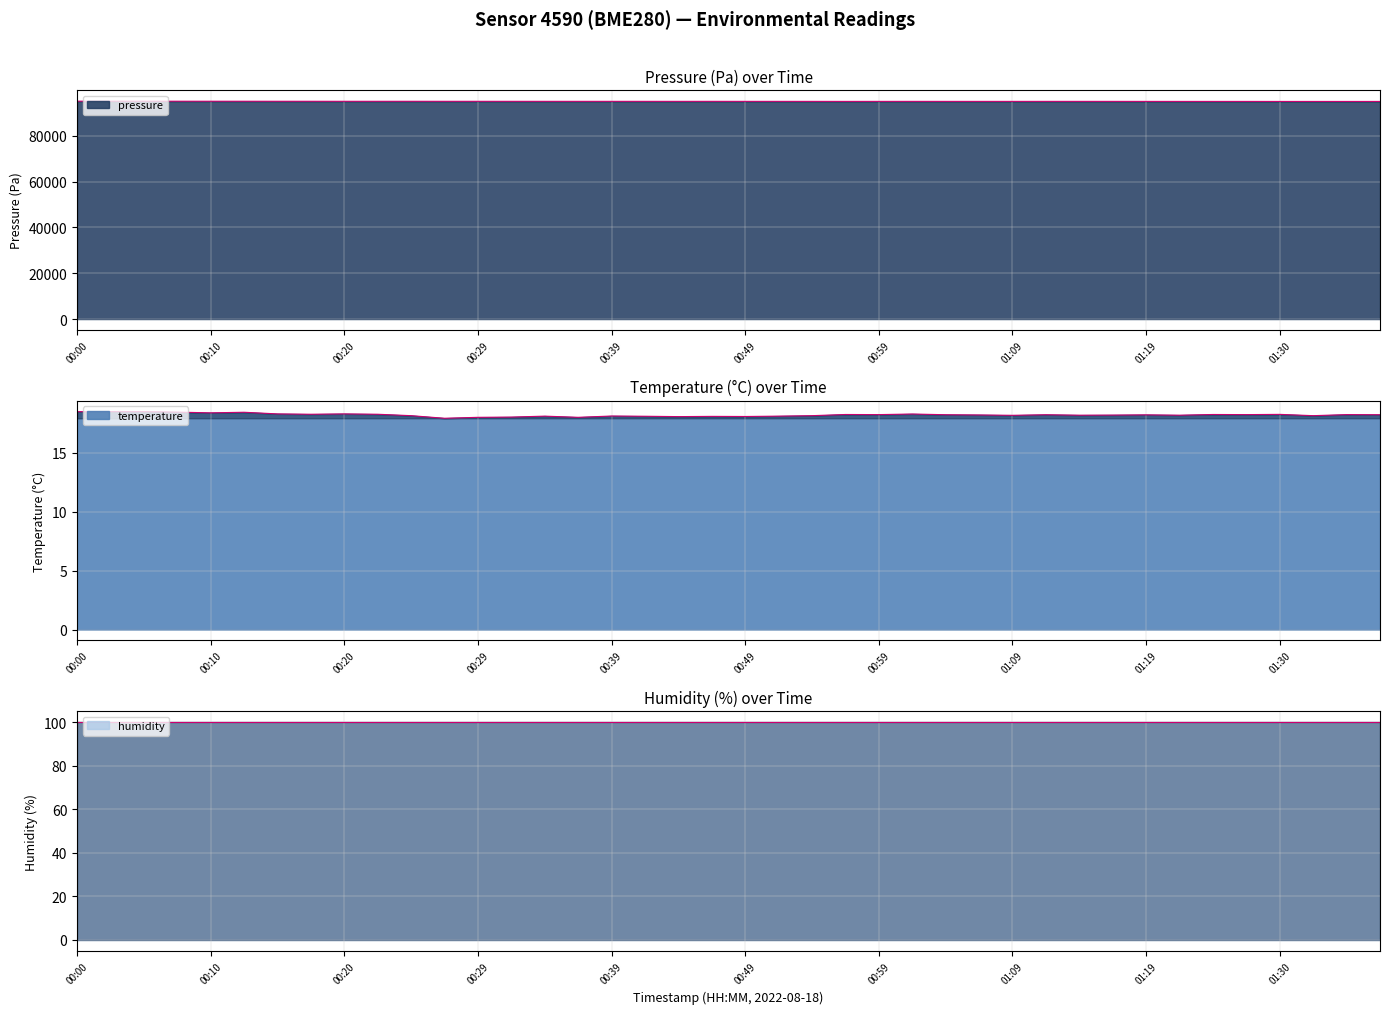

What is the sum of all temperature values?

728.6